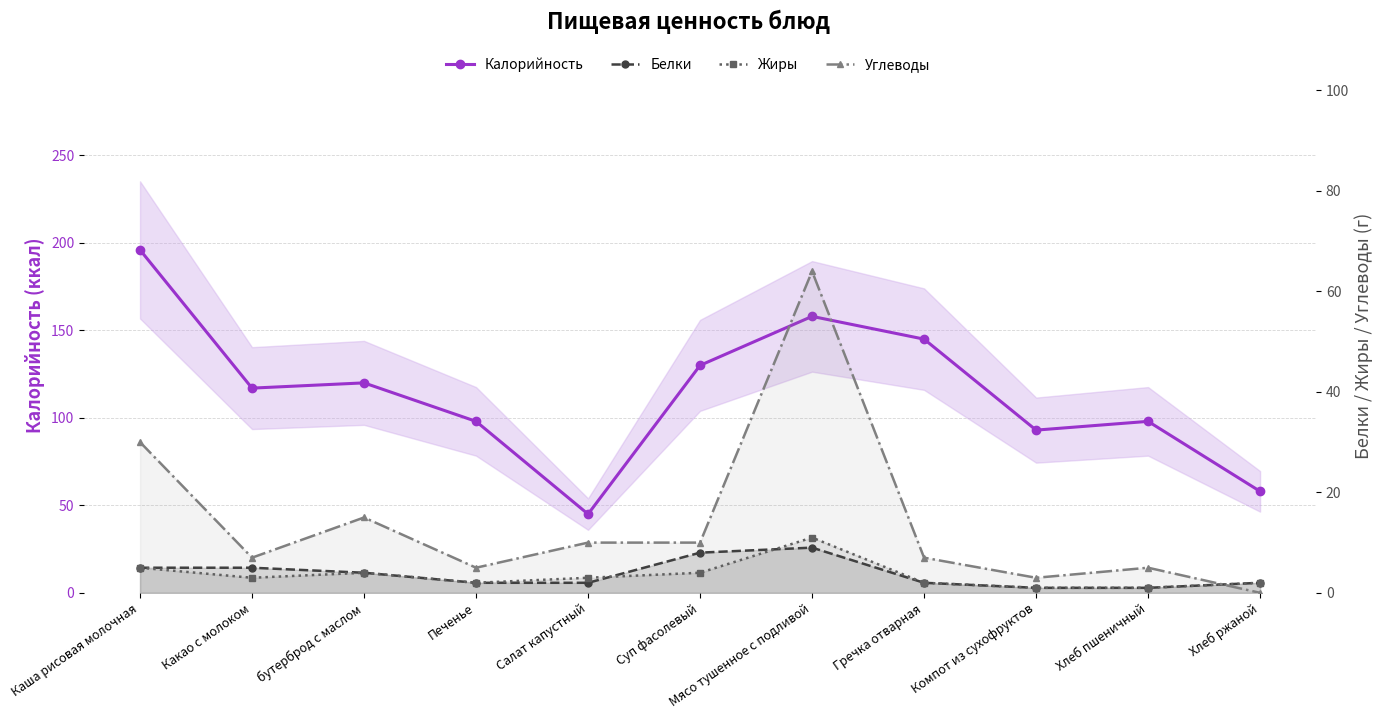

Count the number of data series in this chart.

4